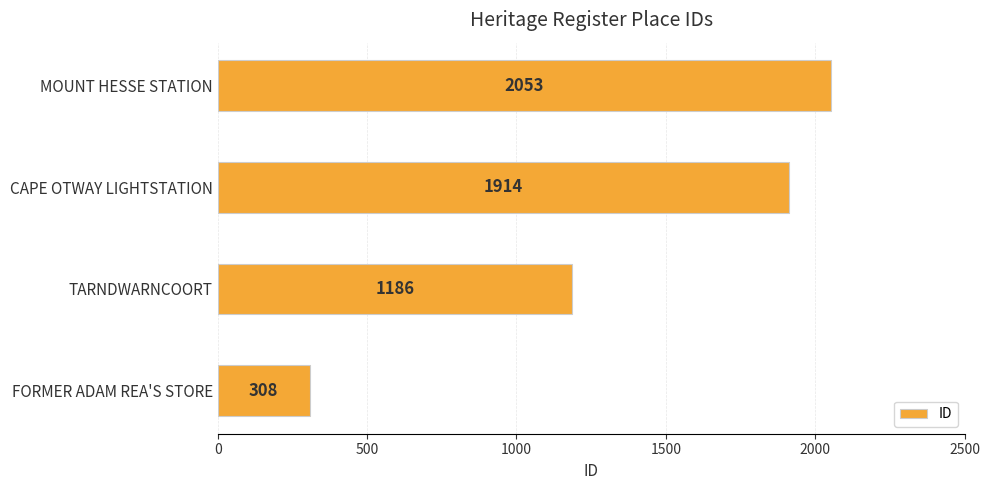

What is the approximate value at FORMER ADAM REA'S STORE?

308